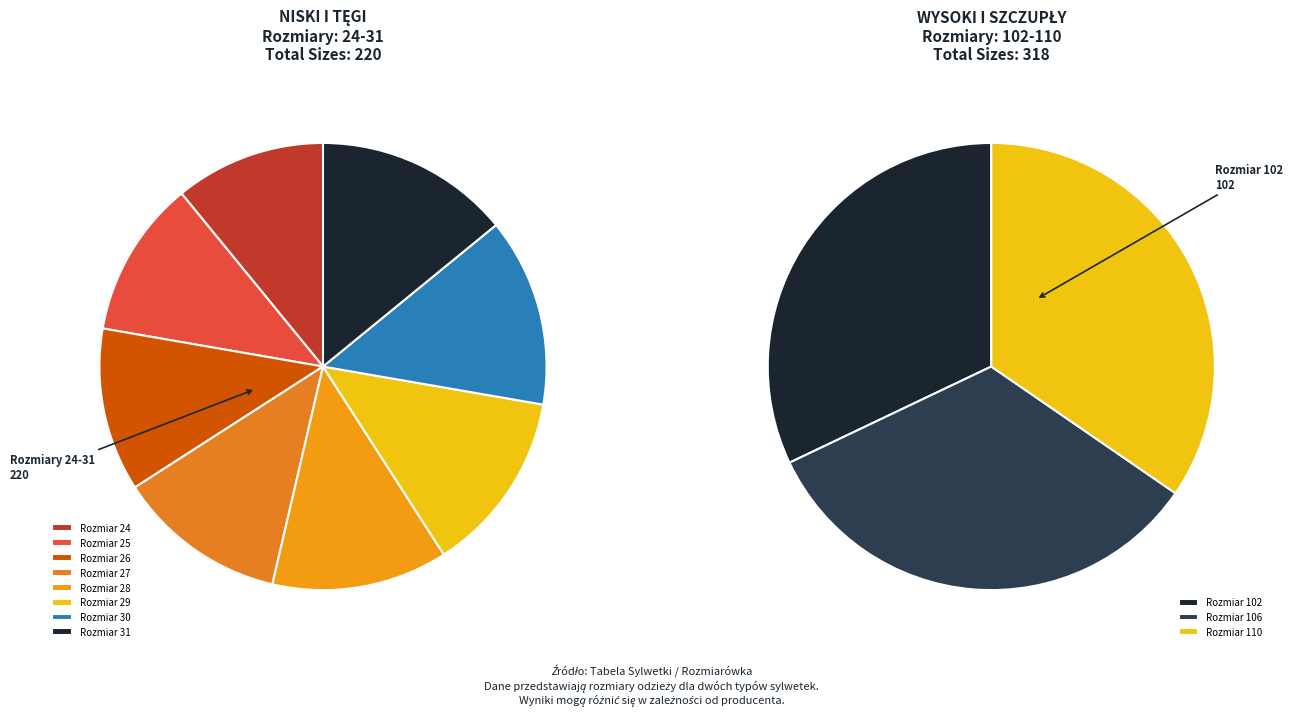

Is 102 the majority of the pie?

No